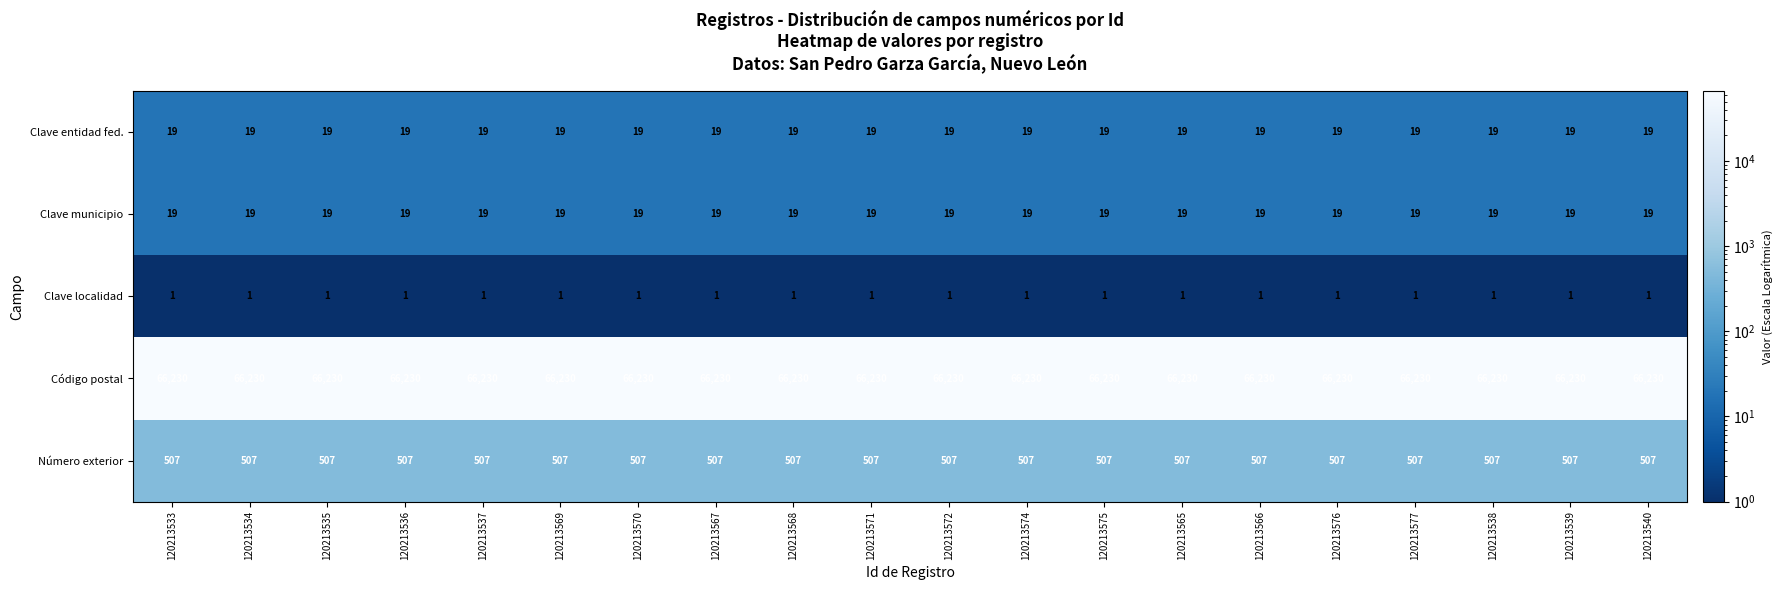

Read the Código postal value at 120213538.

66230